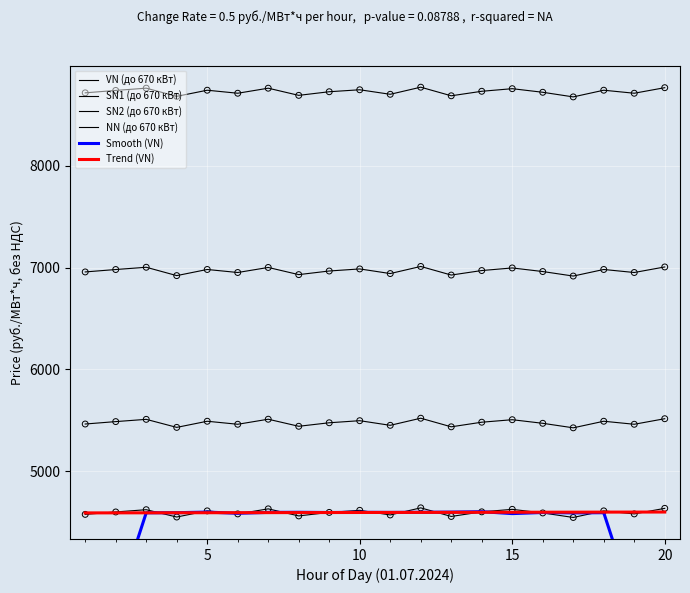

At how many categories does at least one series exceed 3176?

20